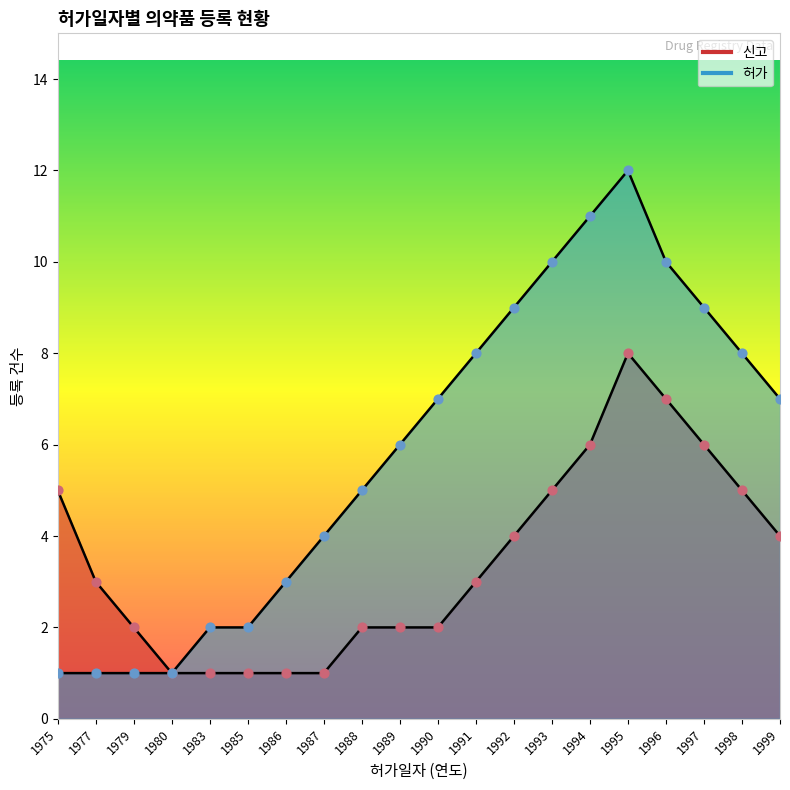

At how many categories does at least one series exceed 11?

1